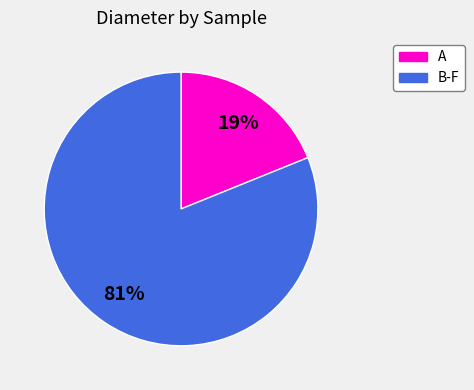

Does any single category account for the majority?

Yes